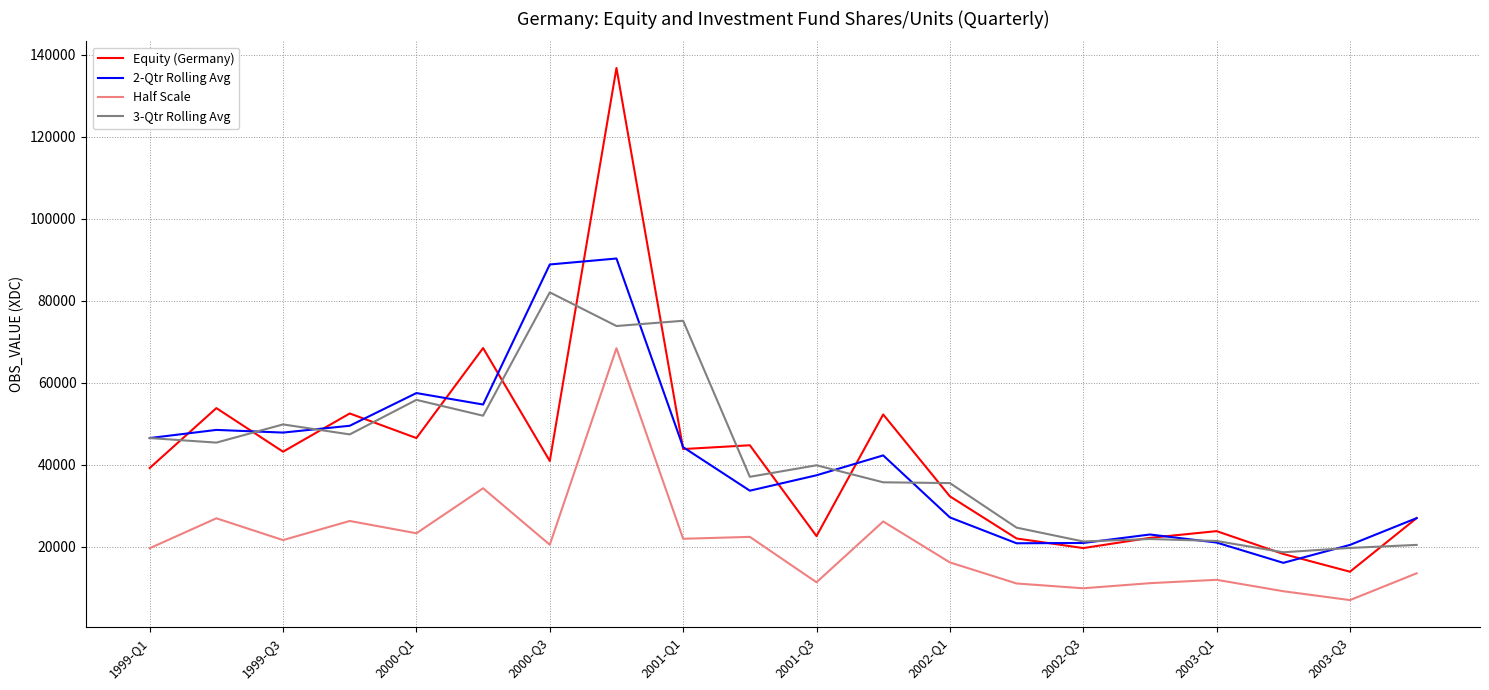

Which series has the largest range (max minus min)?

Equity (Germany)